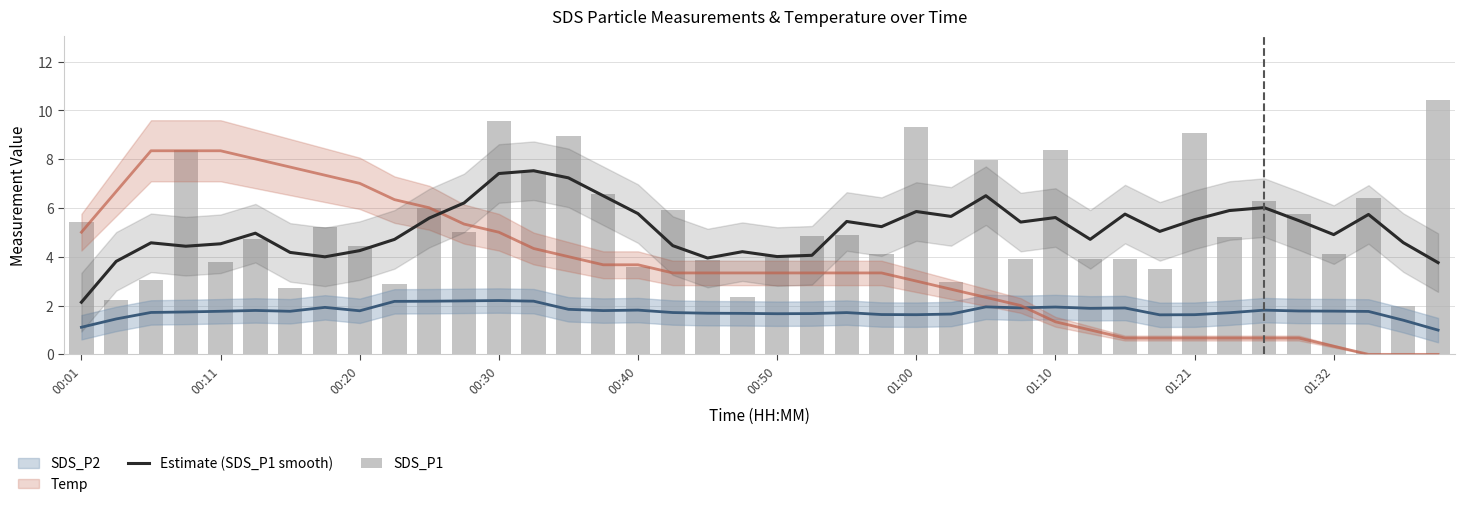

Which series has the largest range (max minus min)?

SDS_P1